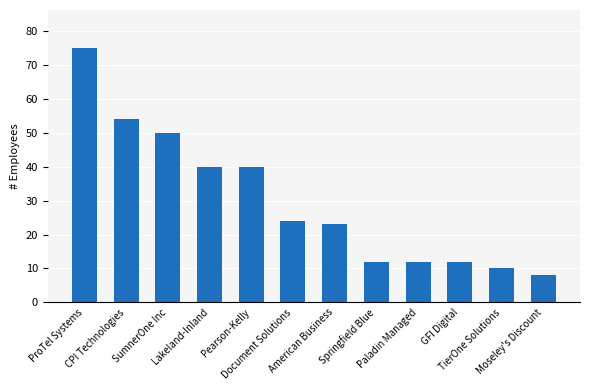

Between SumnerOne Inc and Pearson-Kelly, which is larger?

SumnerOne Inc